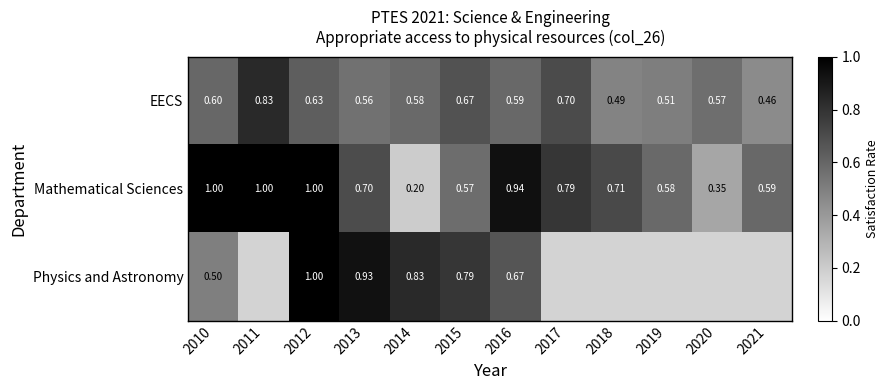

Between 2010 and 2013, which series saw the biggest shift?

Physics and Astronomy